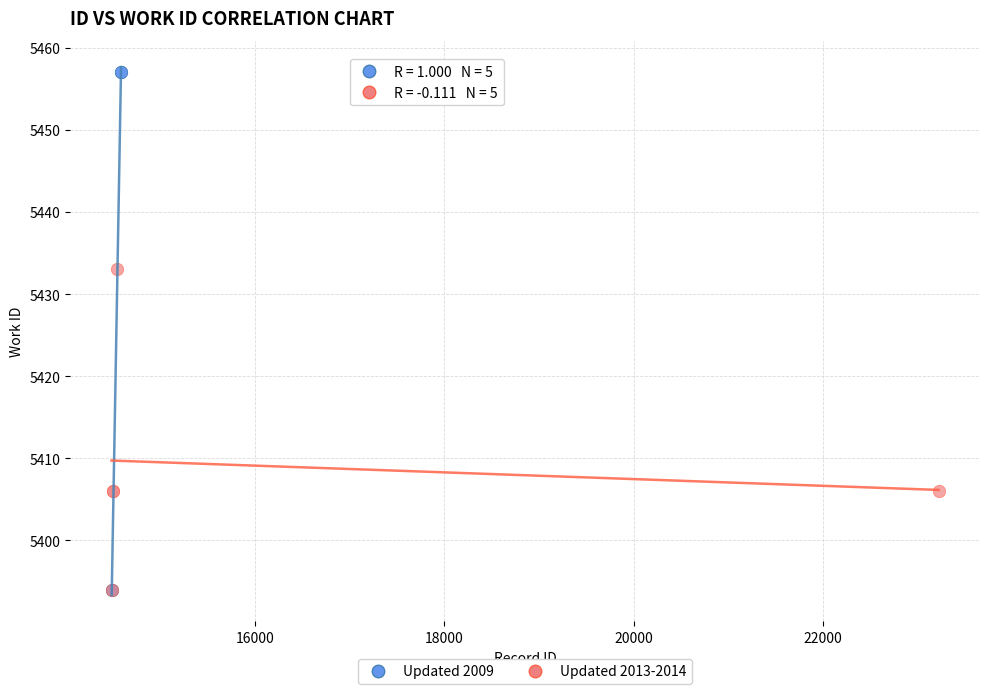

Which series has the widest spread of Y values?

Updated 2009